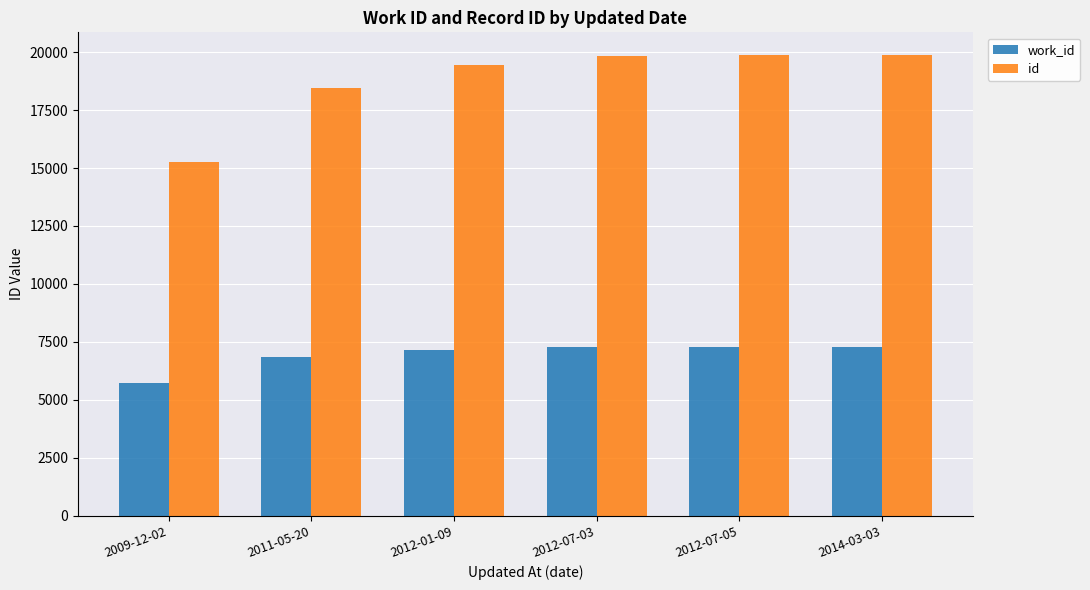

Which series has the widest spread of values?

id